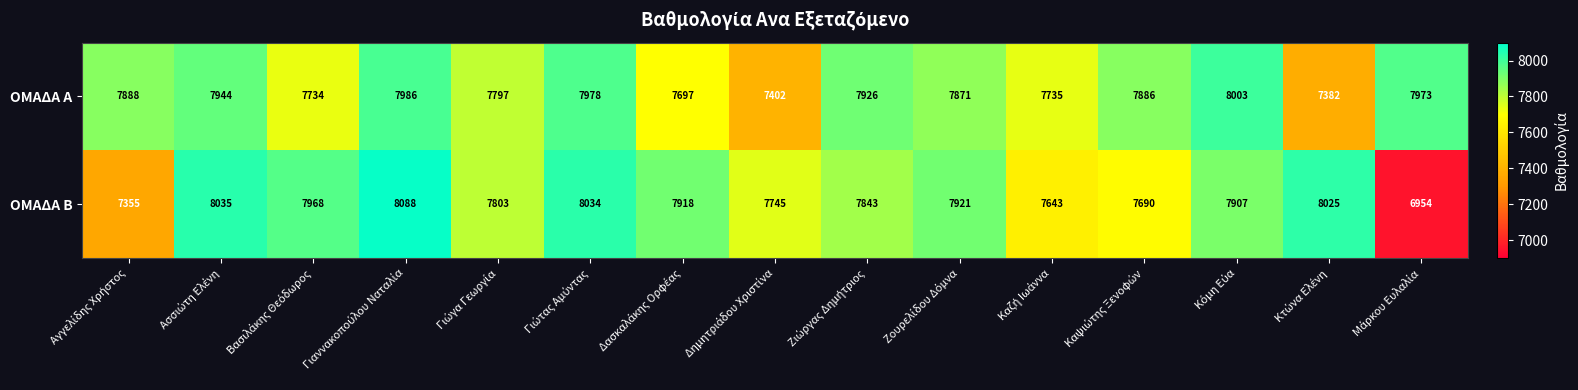

What is the average value of the ΟΜΑΔΑ Α series?

7813